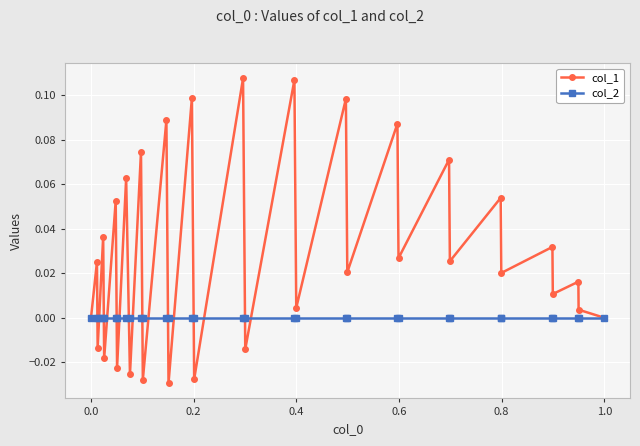

How many data points does each series have?

32